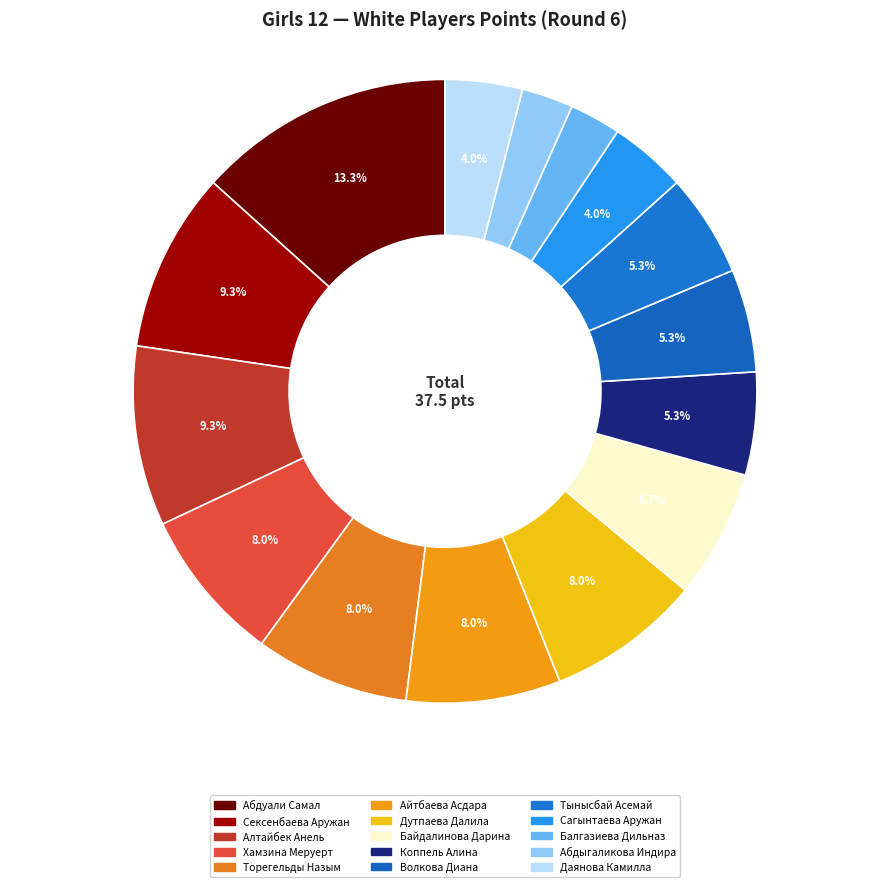

Approximately how many times larger is the value at Сексенбаева Аружан compared to Абдуали Самал?

0.7